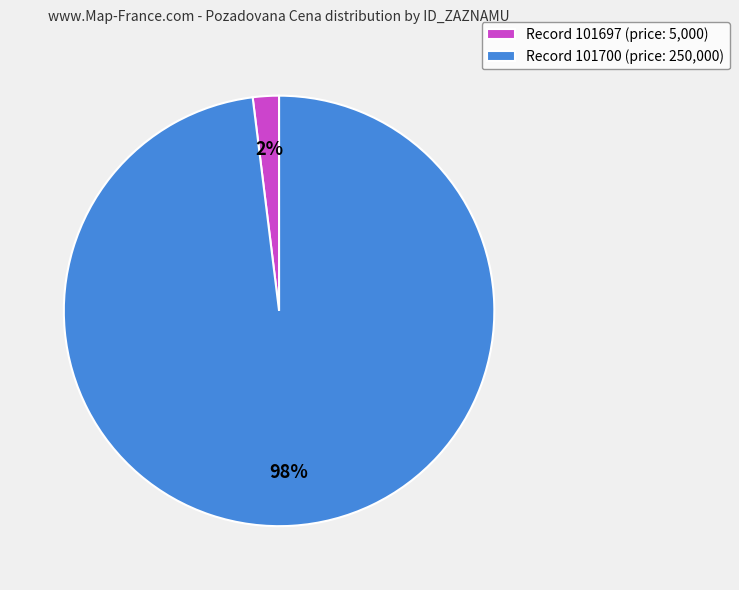

Does any single category account for the majority?

Yes